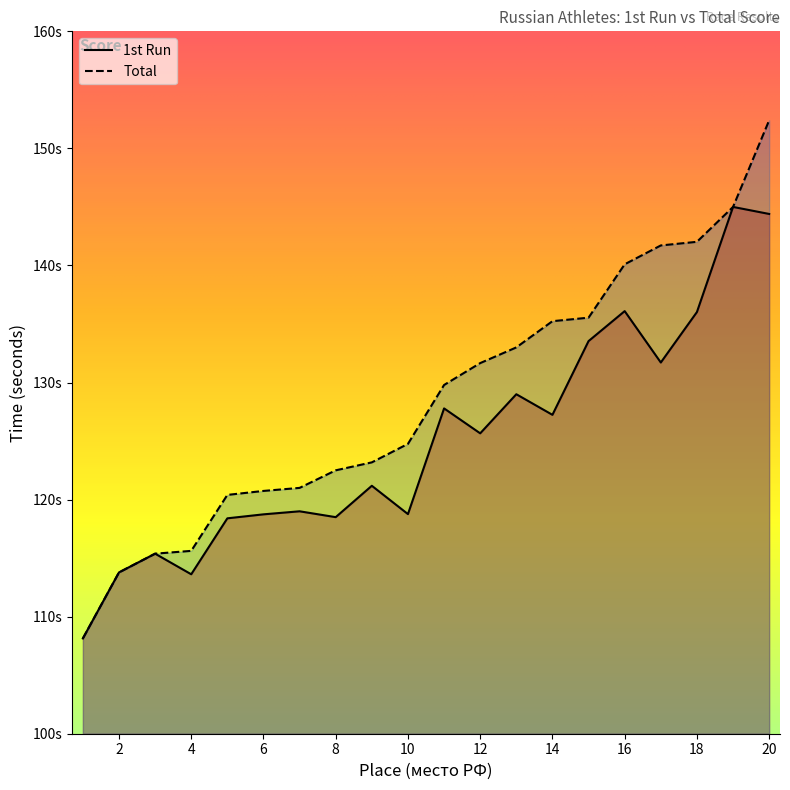

Is the value of 1st Run at 20 greater than the value of Total at 17?

Yes